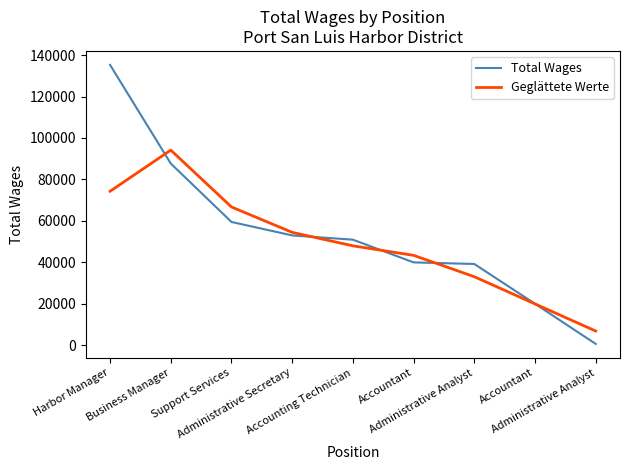

Which category has the lowest value in the Geglättete Werte series?

Administrative Analyst